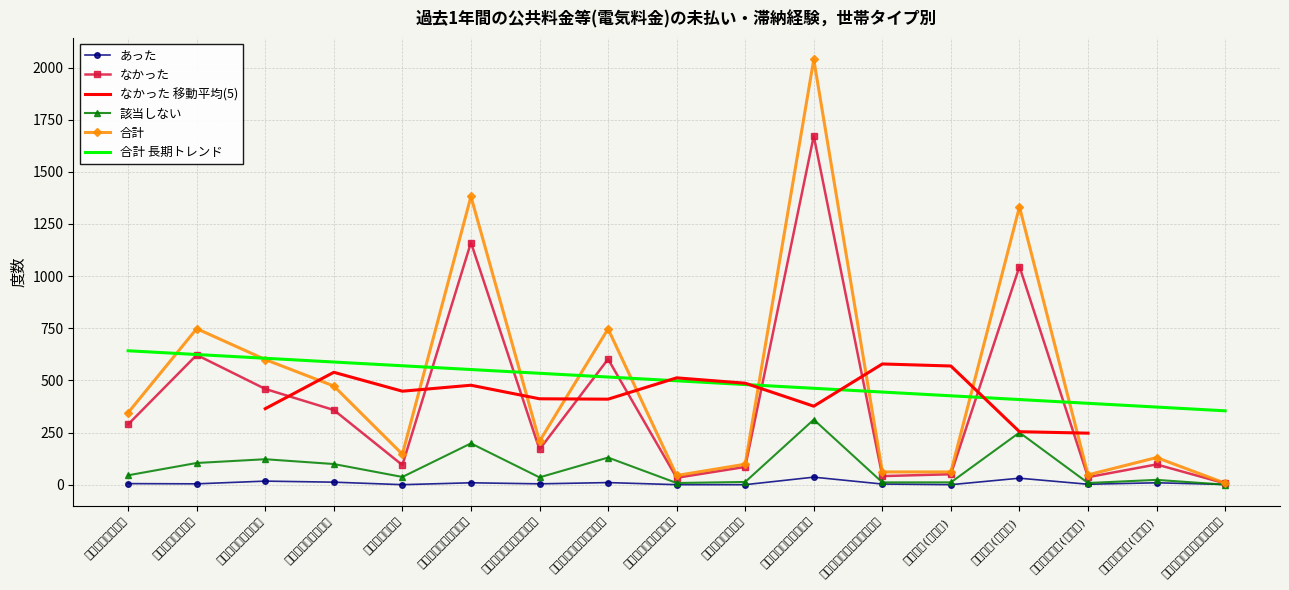

How many values in the あった series exceed 4?

8